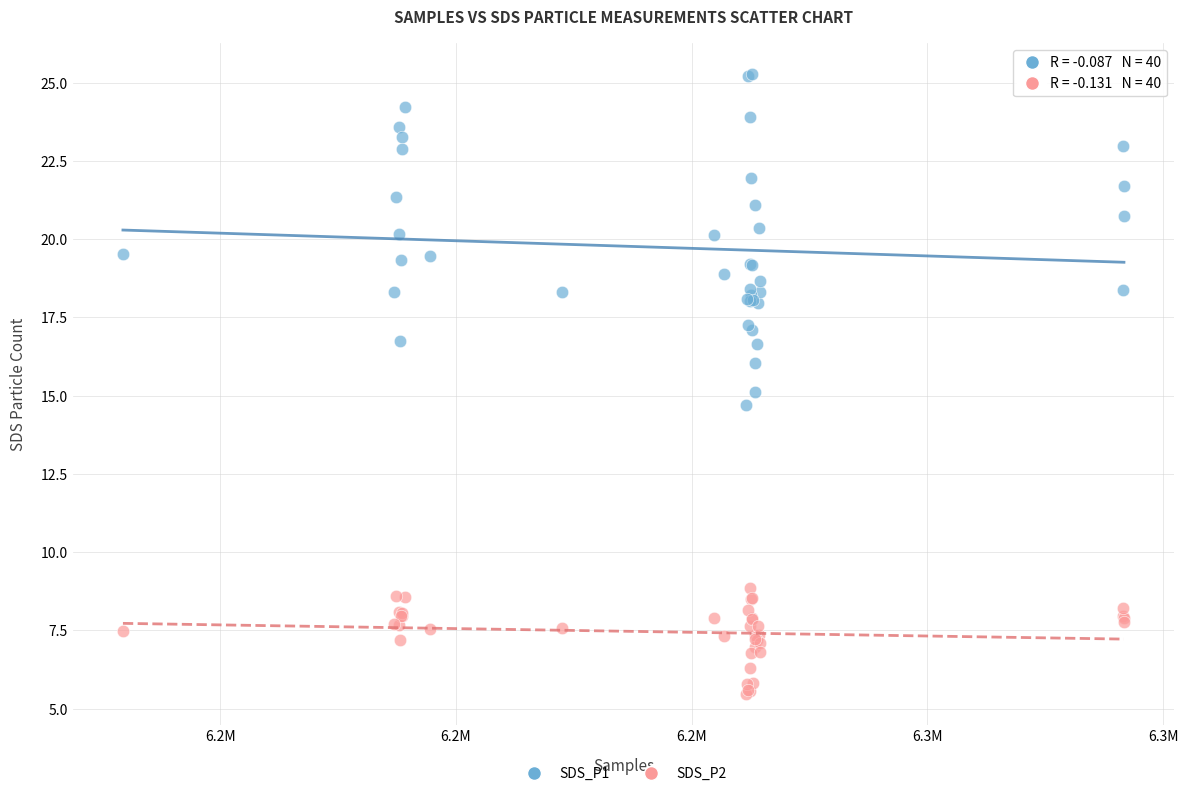

What is the X range (max minus min) for the scatter plot?

84925.0